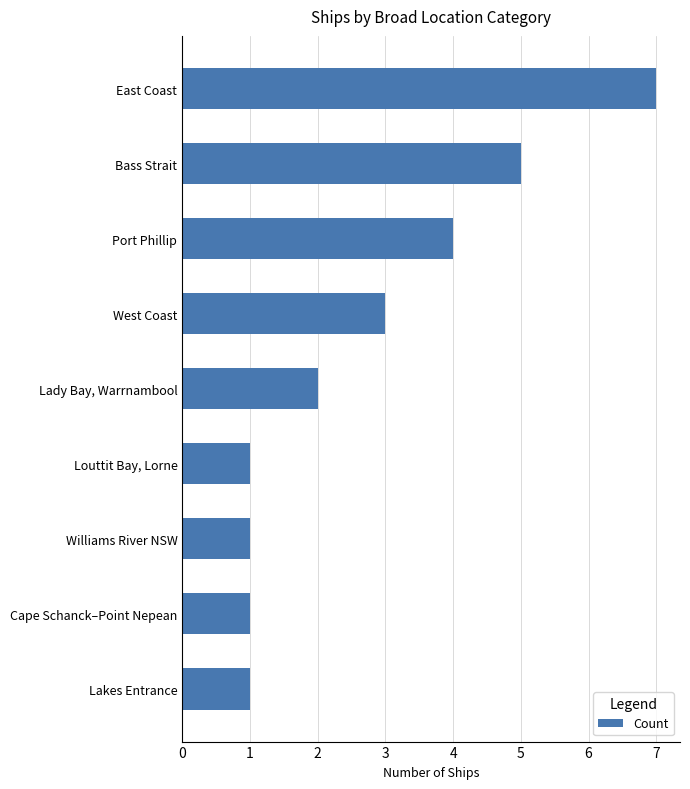

What is the change in value from Lady Bay, Warrnambool to Port Phillip?

+2